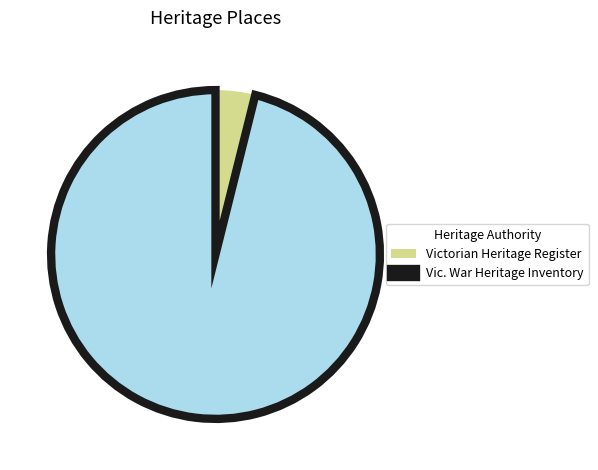

Which category has the smallest portion of the pie?

Victorian Heritage Register